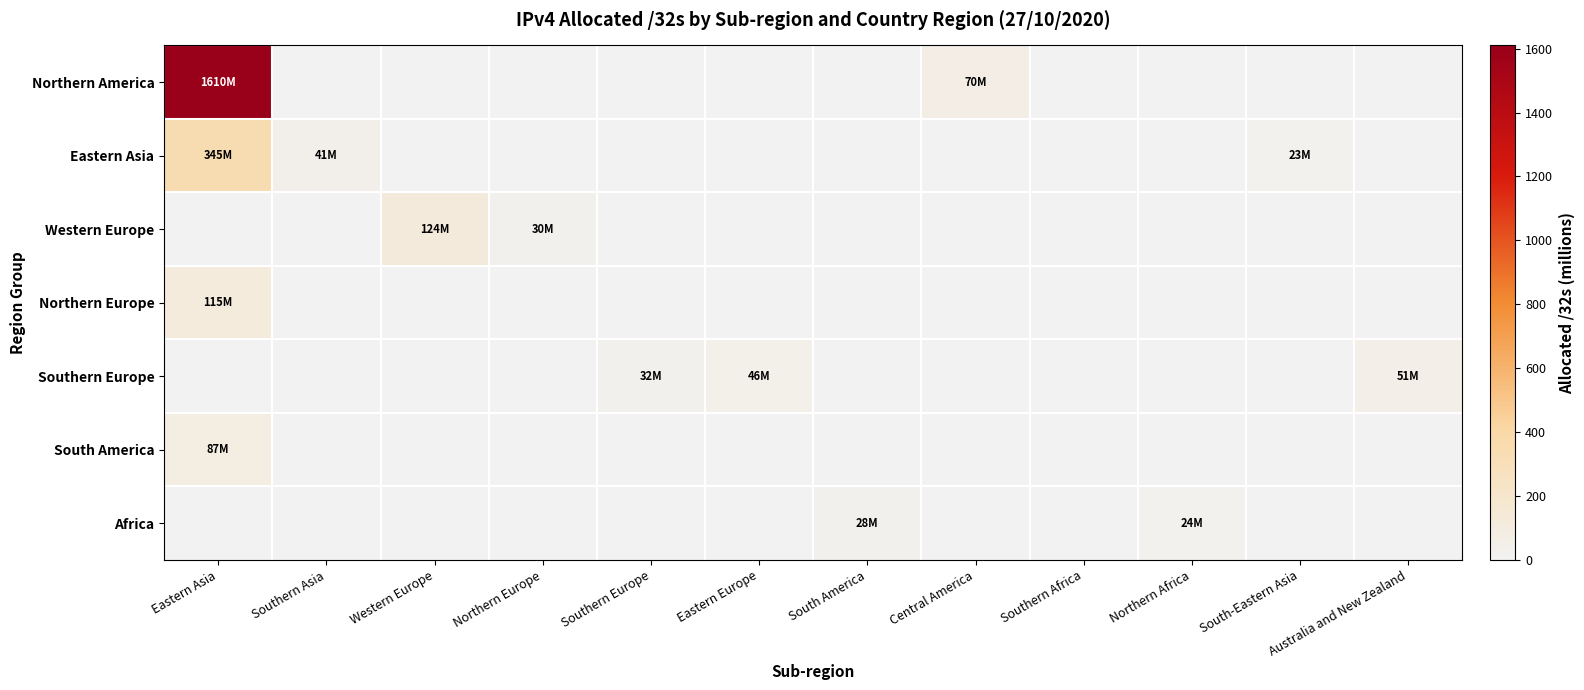

Which series has the widest spread of values?

Northern America